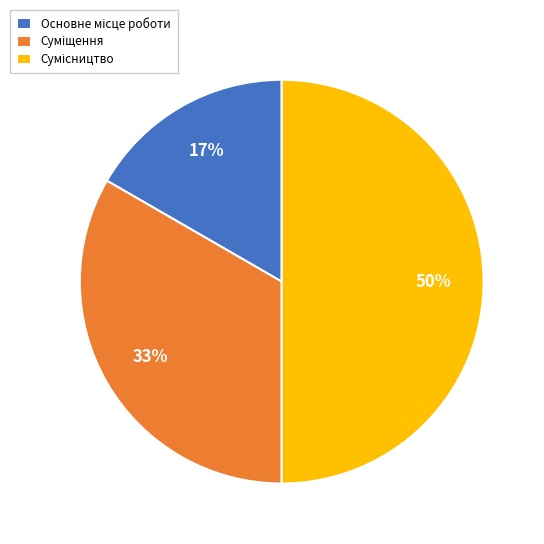

To the nearest percent, what is the average slice percentage?

33%